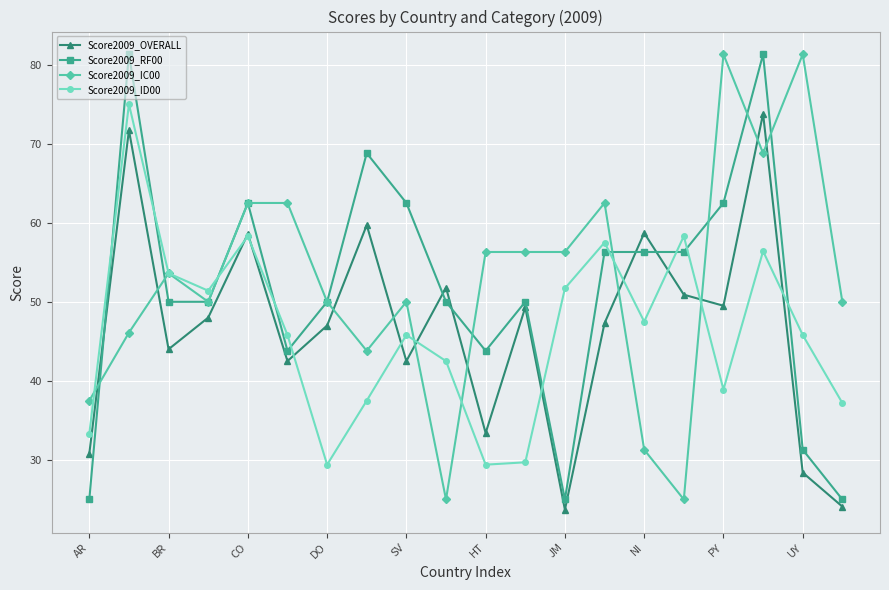

Does the chart have visible grid lines?

Yes